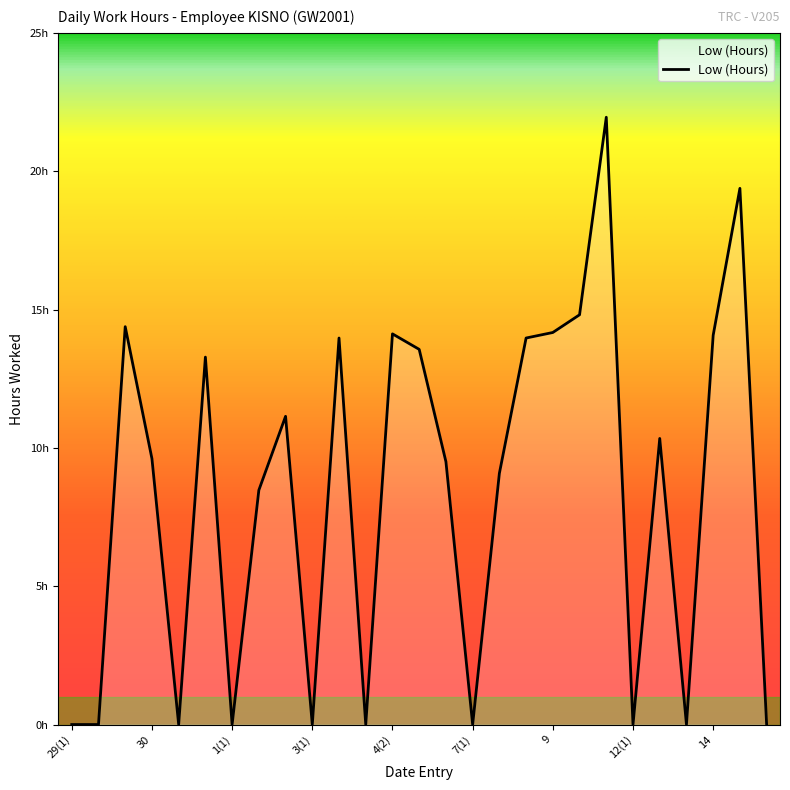

Does the chart display data point markers on the line(s)?

No